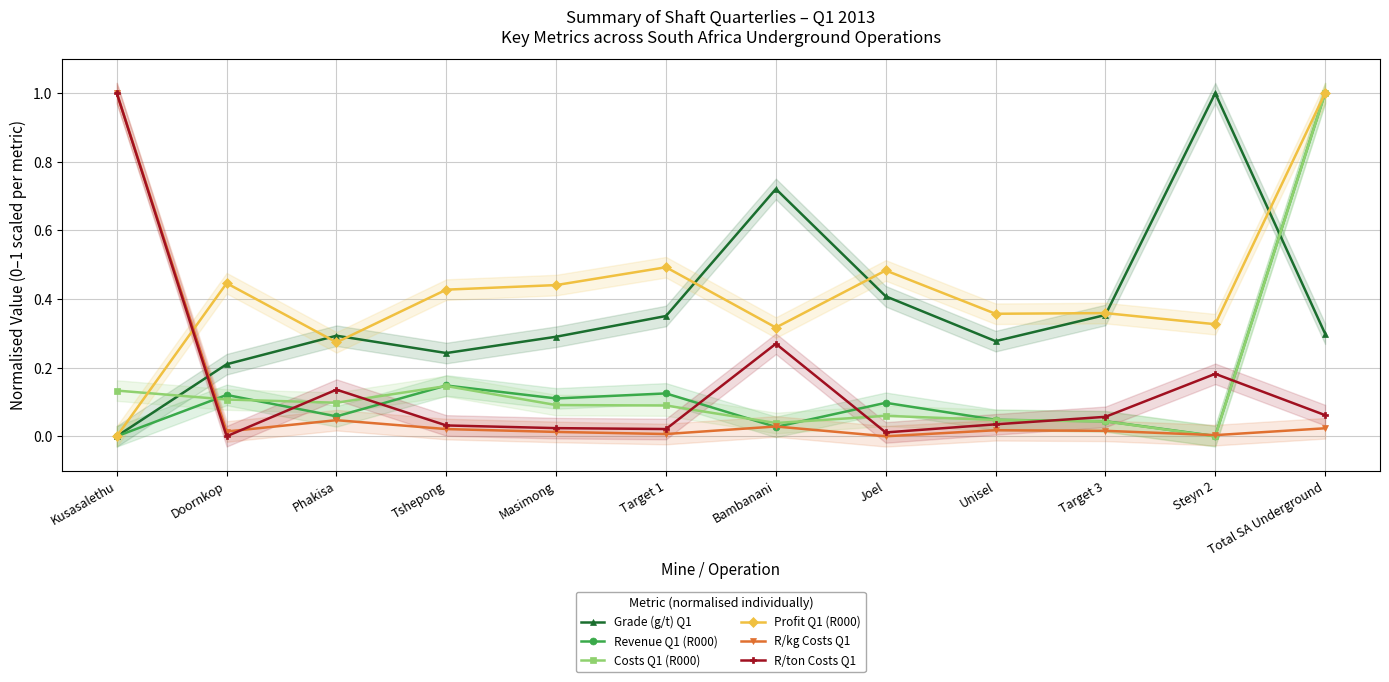

Which series changed the most between Target 1 and Total SA Underground?

Costs Q1 (R000)